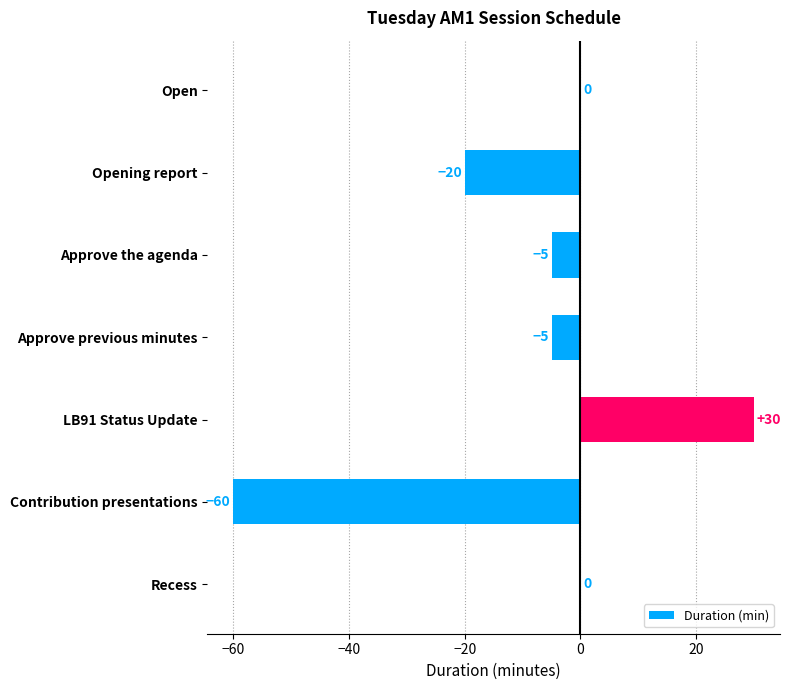

What is the change in value from LB91 Status Update to Contribution presentations?

-90